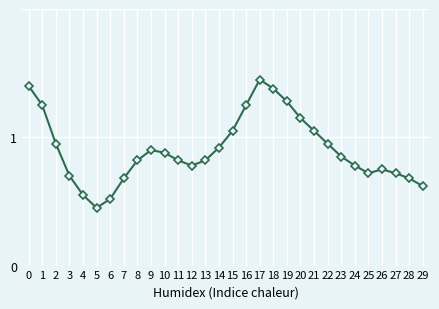

Which label corresponds to the smallest value in the chart?

5